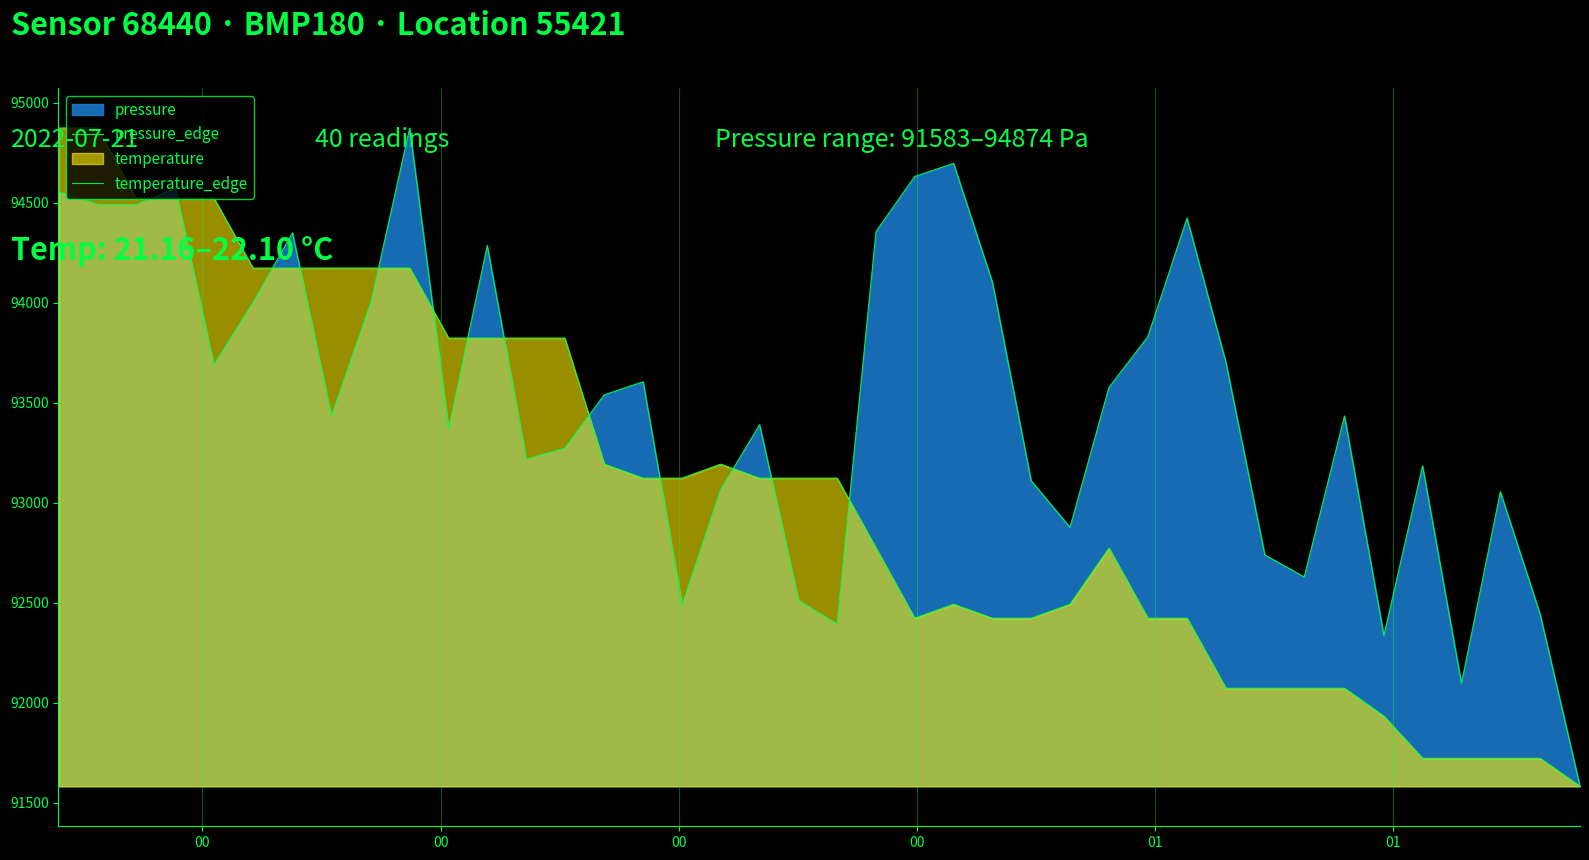

How many values in the pressure_edge series exceed 93540?

20